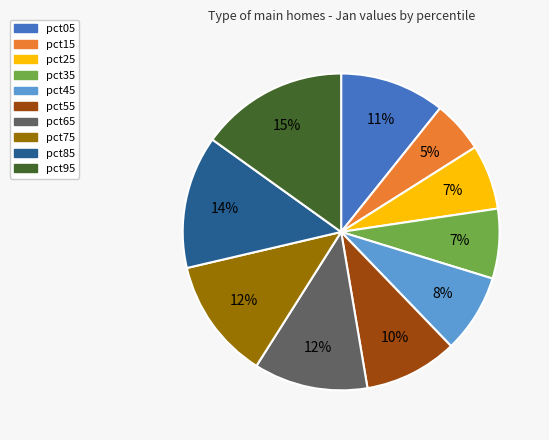

Combined, do pct05 and pct55 account for over 50%?

No